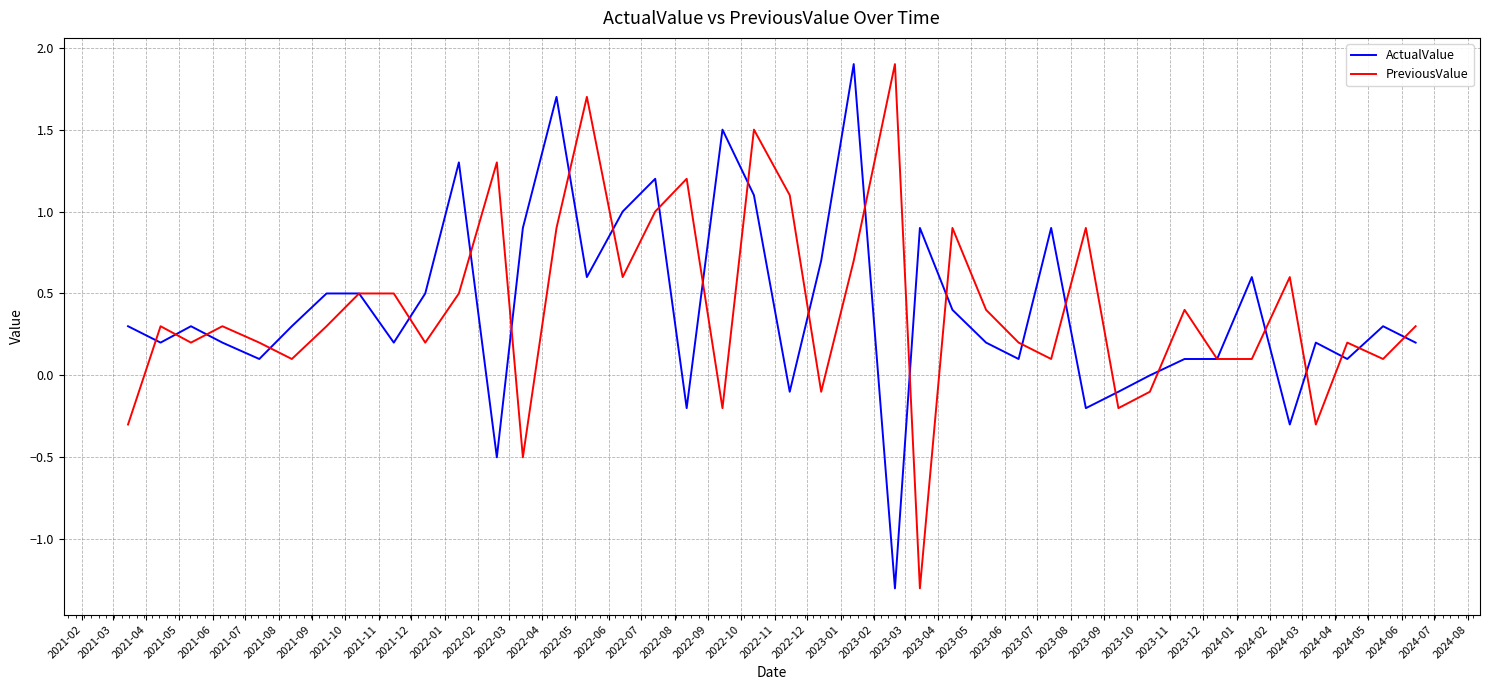

Which series ends up on top after the final intersection of PreviousValue and ActualValue?

PreviousValue